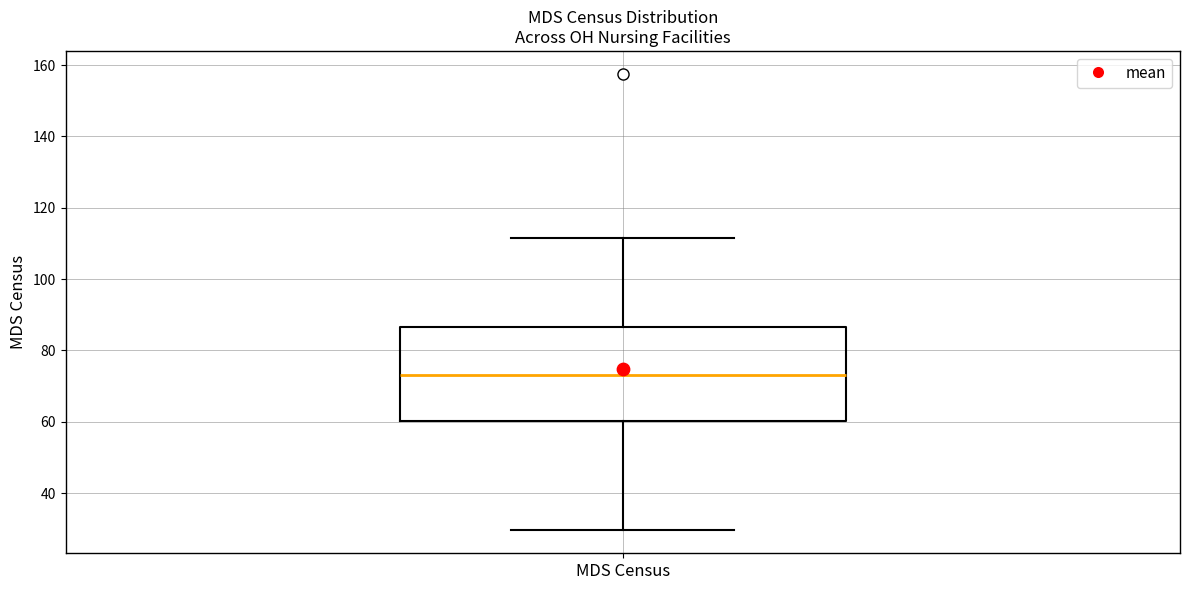

Transcribe this box plot: give where the median line is, the range the box spans, and where the two whiskers end, as read against the y-axis. The values are not printed on the chart, so give them approximately, as read against the axis.

median 74, box 60 to 86, whiskers 30 to 112